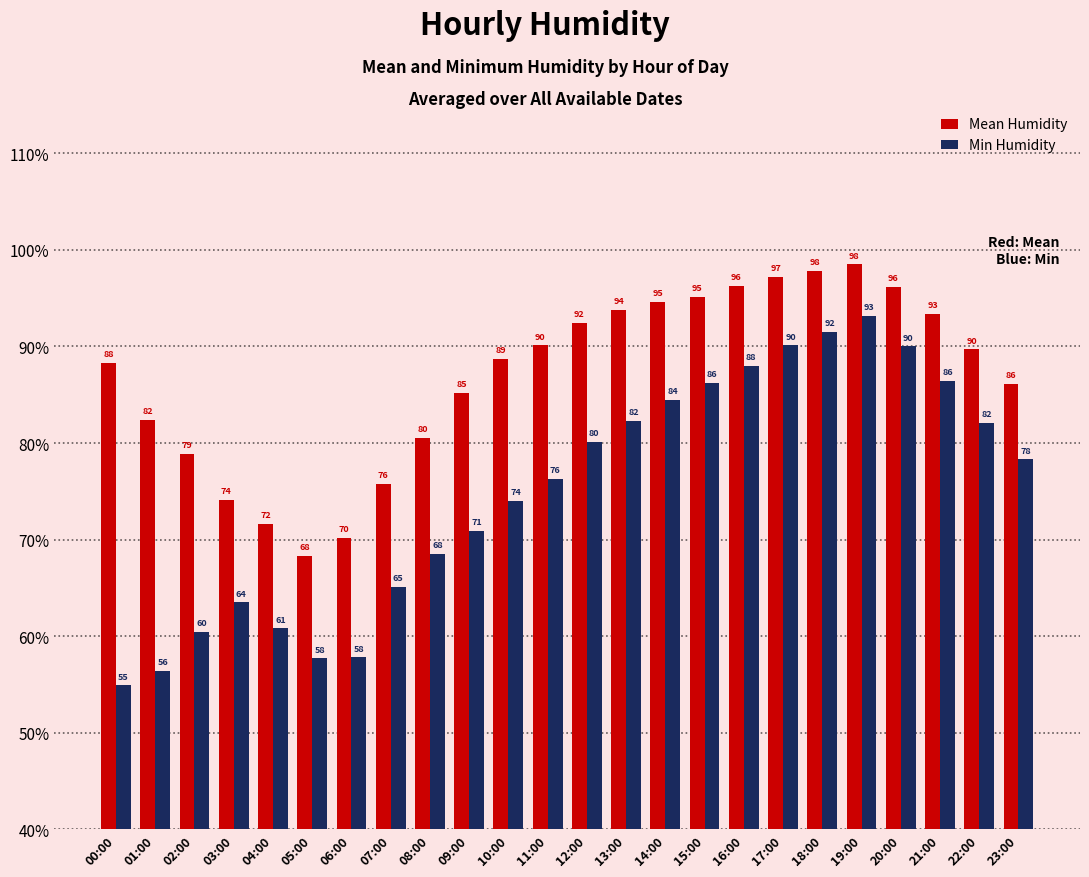

What position from the right is 20:00?

4